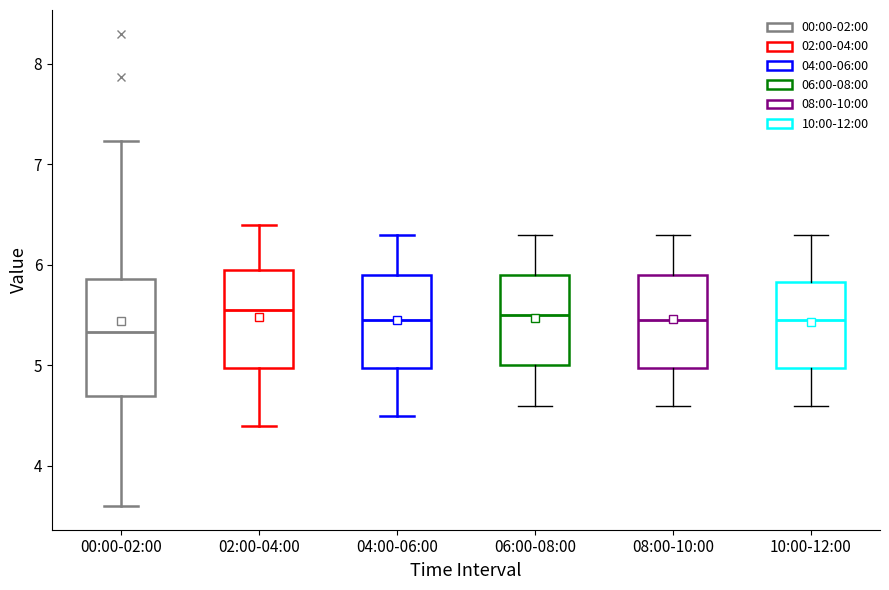

Comparing the boxes themselves (not the whiskers), which one is the tallest?

00:00-02:00